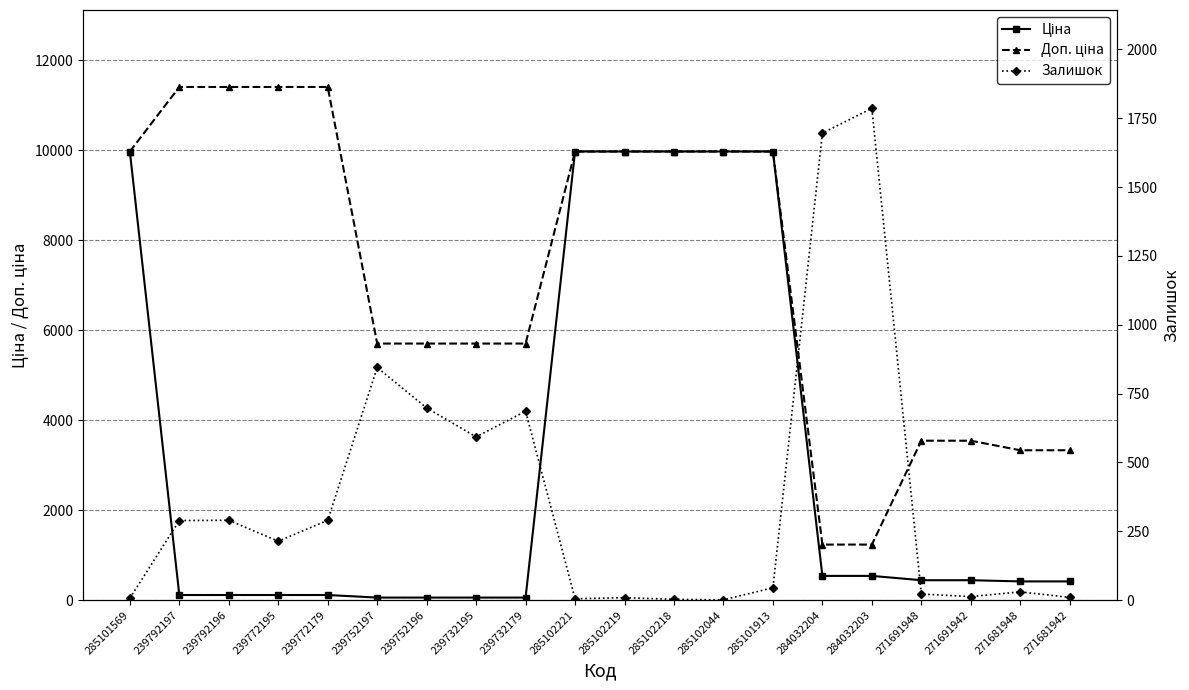

Count the number of categories in the chart.

20